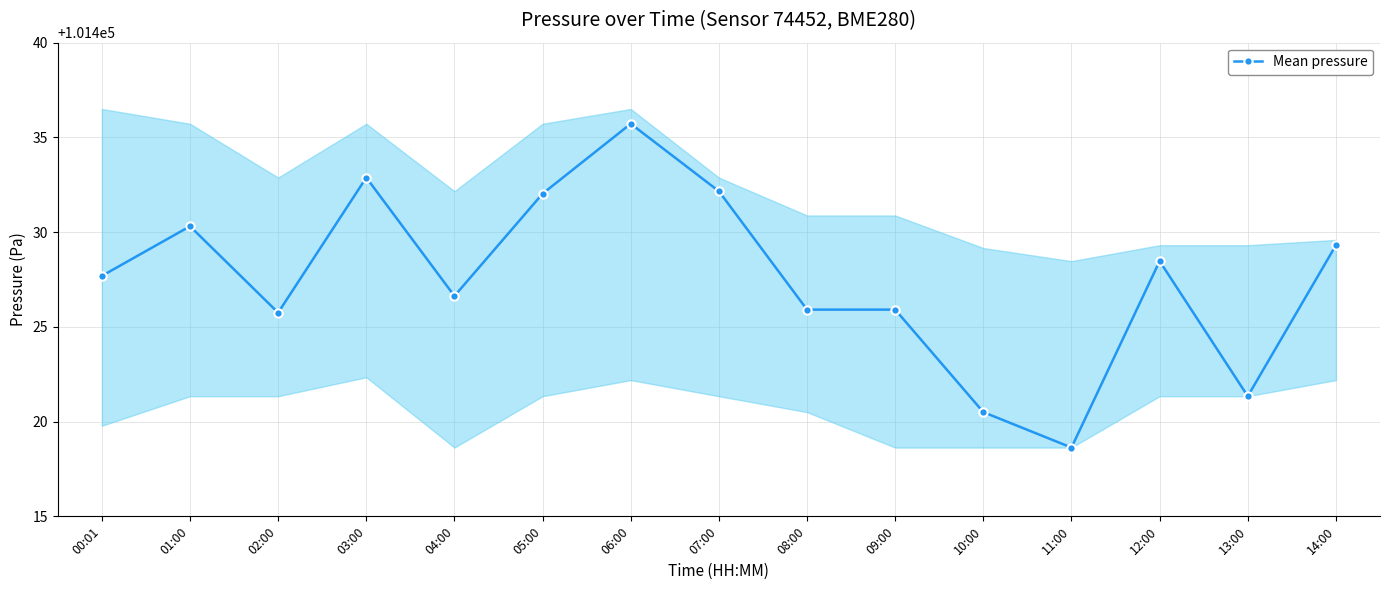

What is the difference between the maximum and minimum values?

17.1